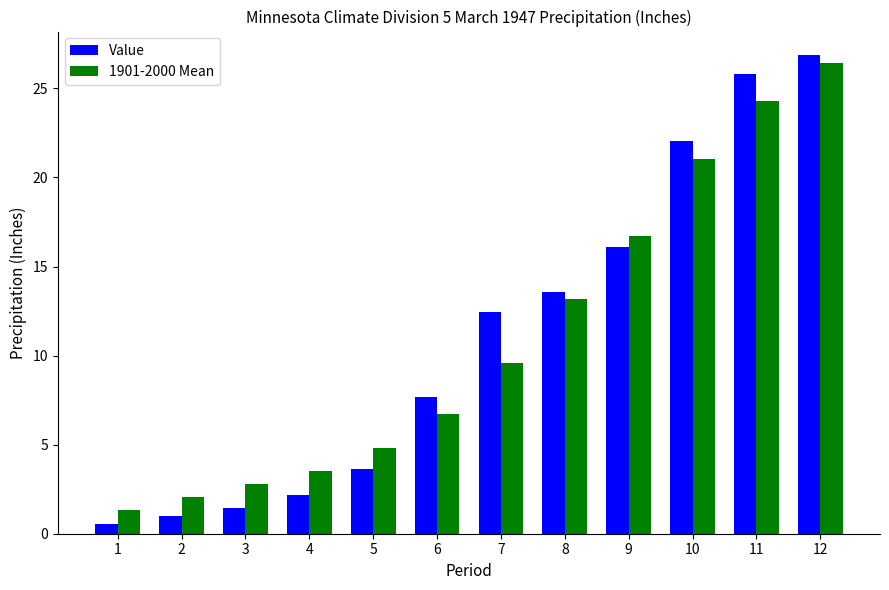

At how many categories does at least one series exceed 14?

4